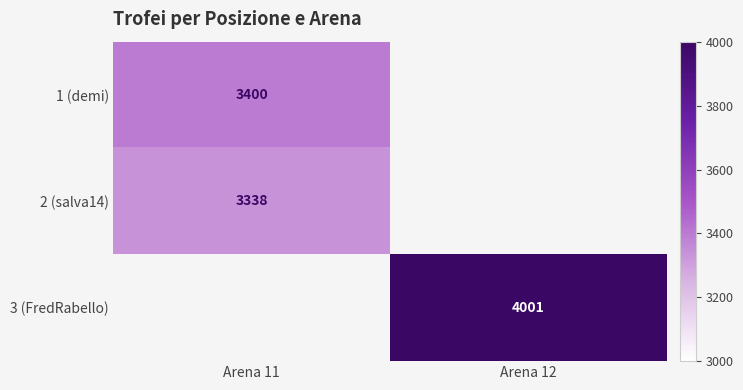

What is the minimum value shown in the chart?

3338.0